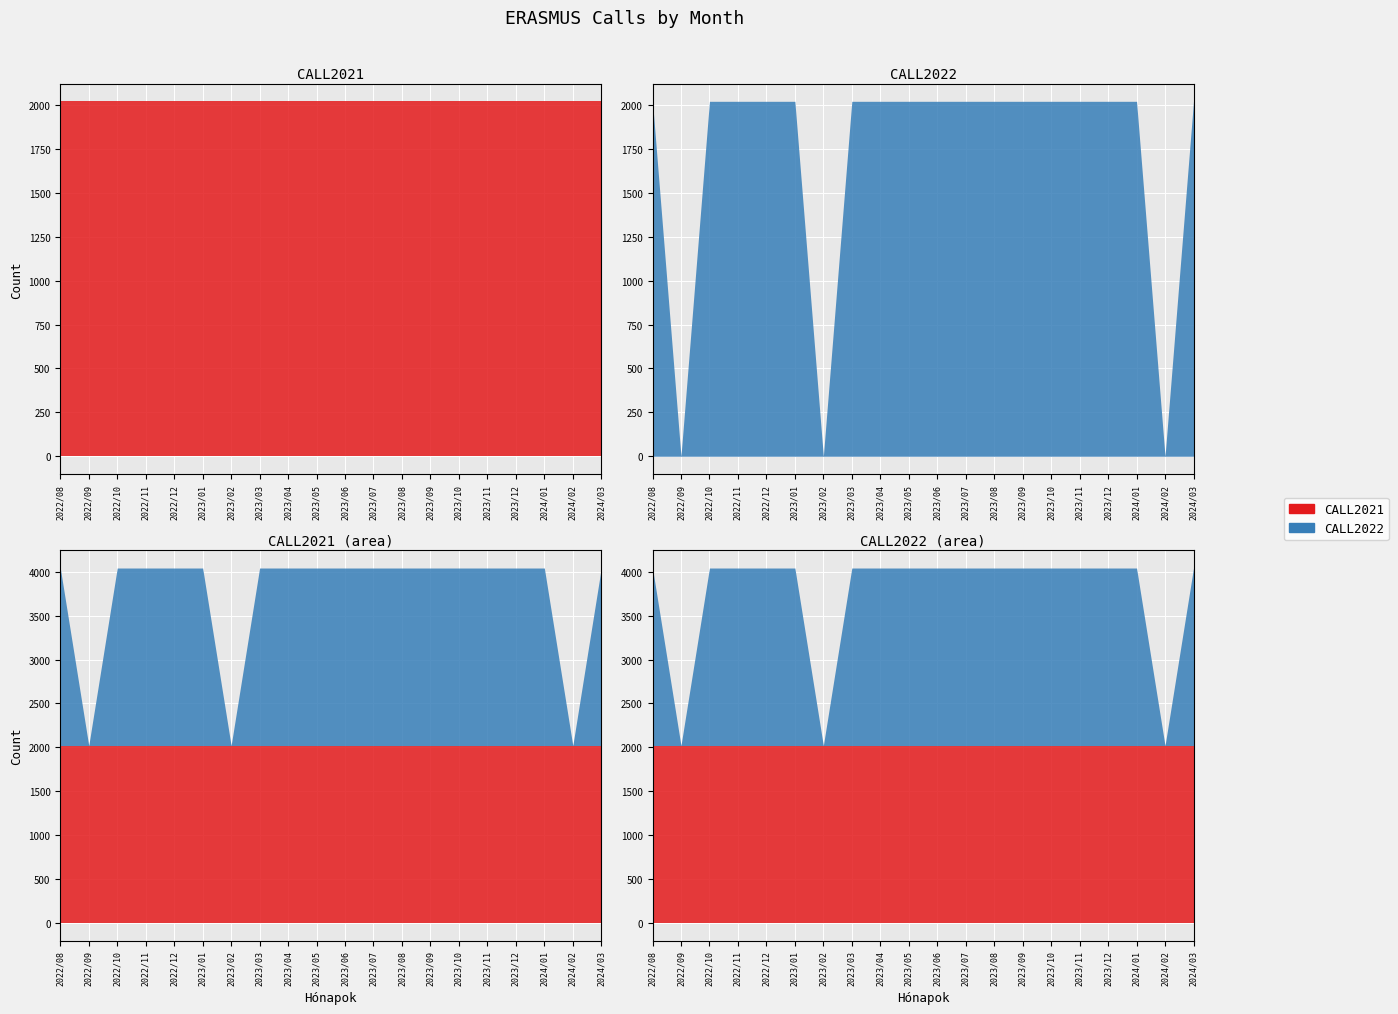

Reading left to right, what are all the values shown in this chart?

CALL2021: 2021	2021	2021	2021	2021	2021	2021	2021	2021	2021	2021	2021	2021	2021	2021	2021	2021	2021	2021	2021
CALL2022: 2022	0	2022	2022	2022	2022	0	2022	2022	2022	2022	2022	2022	2022	2022	2022	2022	2022	0	2022